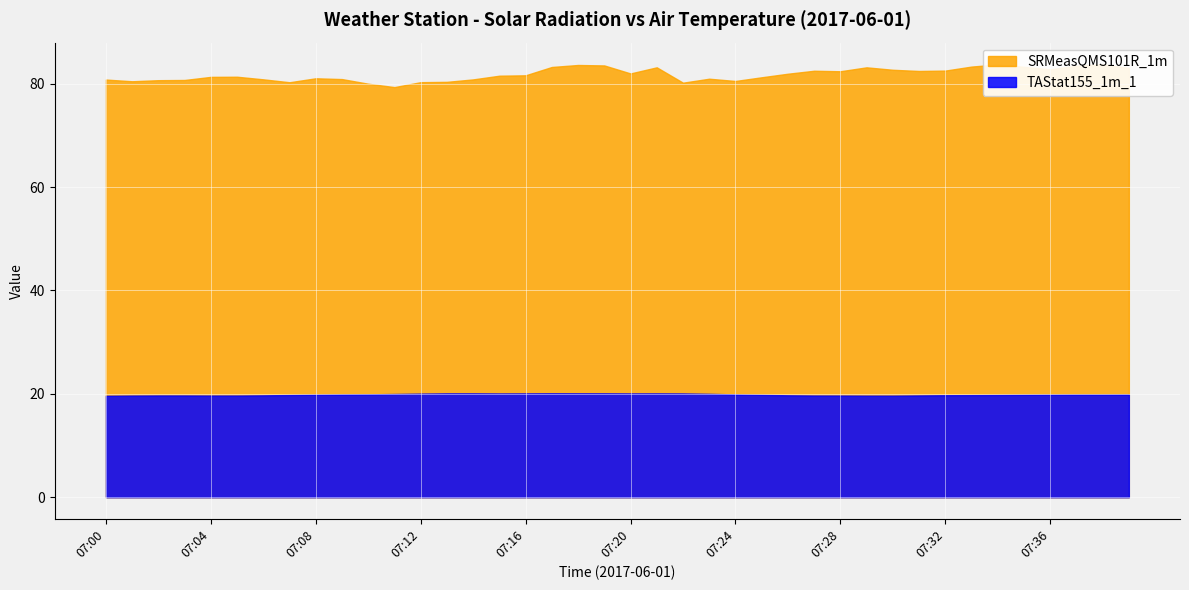

At how many categories does at least one series exceed 67?

40